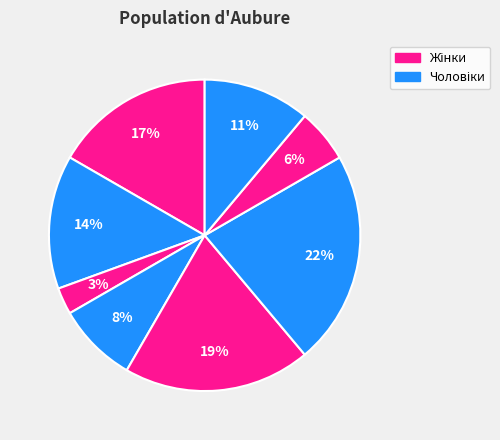

Count the number of slices in the pie.

8